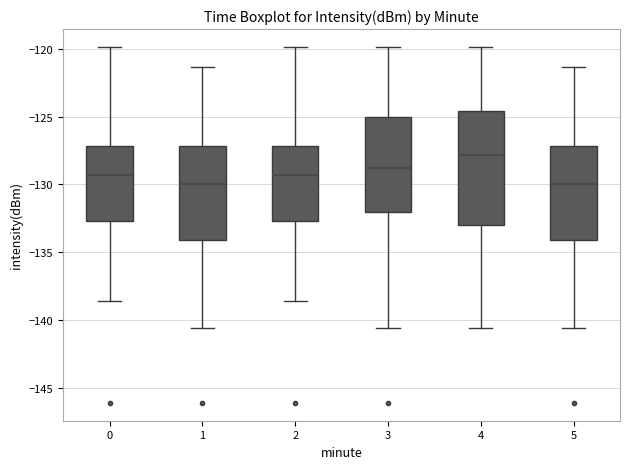

Reading left to right, transcribe this box plot: for each box, give where its median line is, the range the box spans, and where its two whiskers end, as read against the y-axis. The values are not printed on the chart, so give them approximately, as read against the axis.

0: median -129.5, box -132.5 to -127.0, whiskers -138.5 to -120.0
1: median -130.0, box -134.0 to -127.0, whiskers -140.5 to -121.5
2: median -129.5, box -132.5 to -127.0, whiskers -138.5 to -120.0
3: median -129.0, box -132.0 to -125.0, whiskers -140.5 to -120.0
4: median -128.0, box -133.0 to -124.5, whiskers -140.5 to -120.0
5: median -130.0, box -134.0 to -127.0, whiskers -140.5 to -121.5